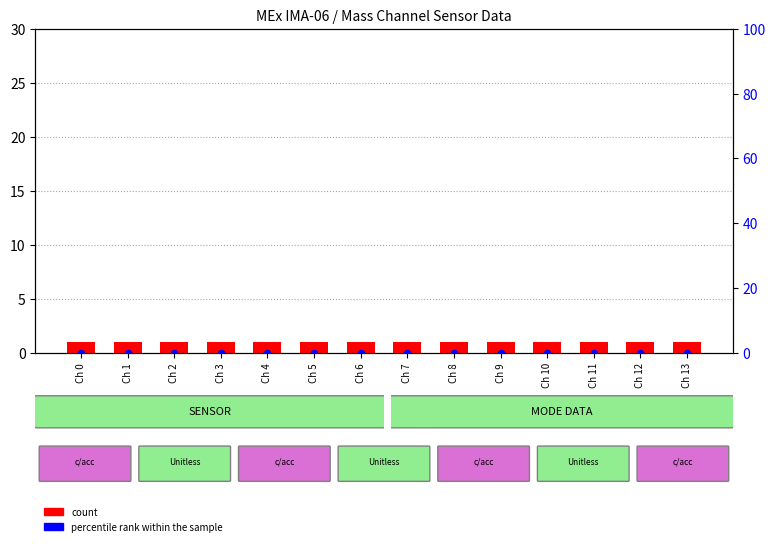

Which series has the largest total across all categories?

count